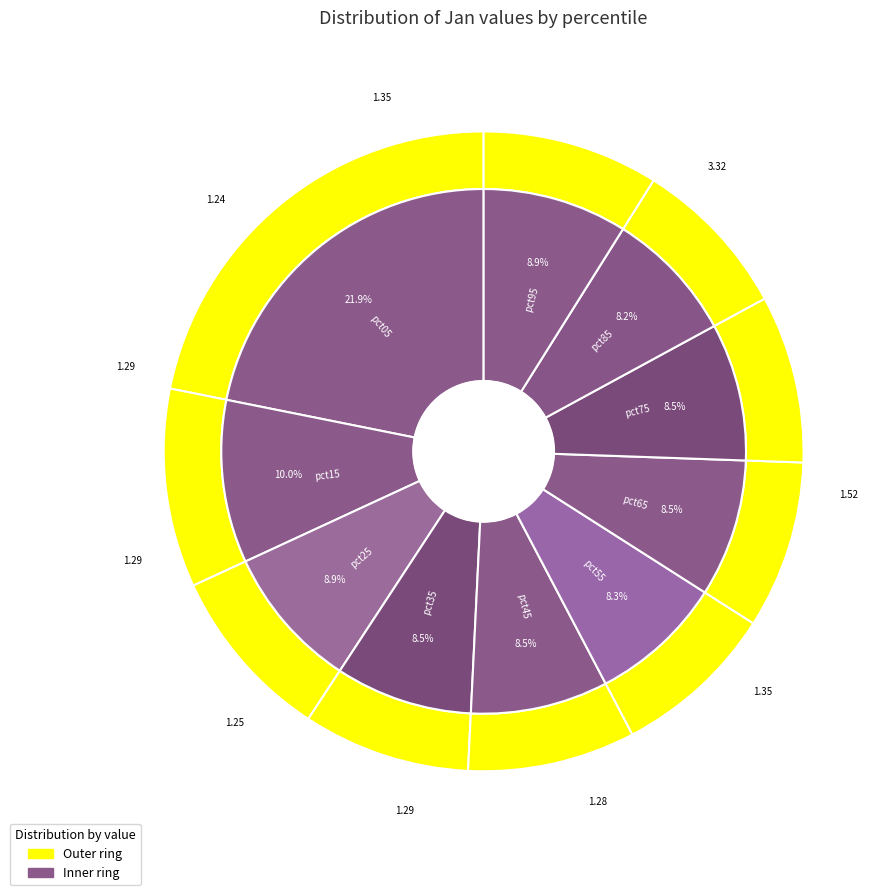

What percentage is the pct15 slice, to the nearest percent?

10%